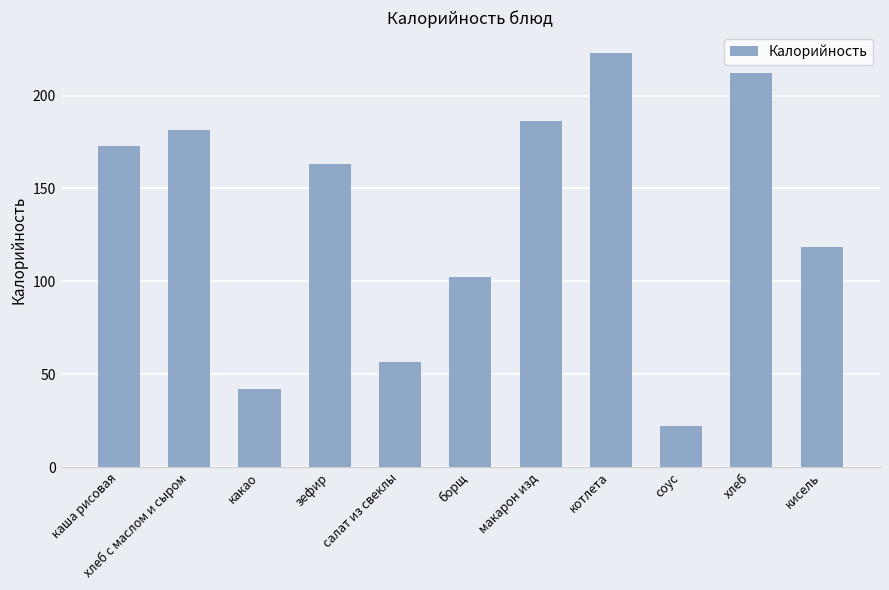

Rank the categories by value from highest to lowest.

котлета, хлеб, макарон изд, хлеб с маслом и сыром, каша рисовая, зефир, кисель, борщ, салат из свеклы, какао, соус